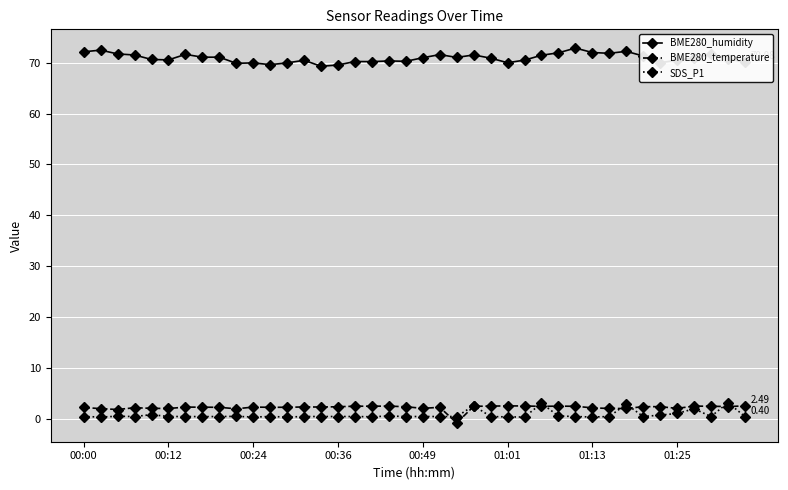

True or false: BME280_temperature and BME280_humidity cross at least once.

False